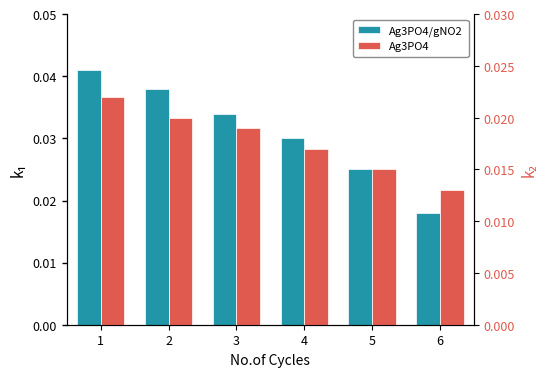

The value of Ag3PO4/gNO2 at 4 is 0.0. True or false?

True